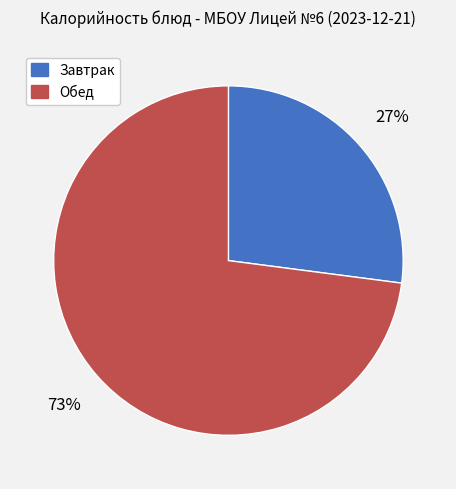

Rank the categories by value from highest to lowest.

Обед, Завтрак